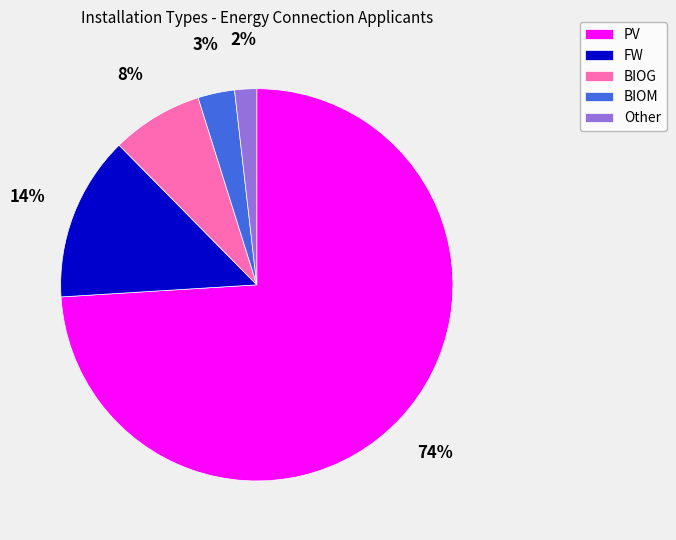

Rank the categories by value from highest to lowest.

PV, FW, BIOG, BIOM, Other